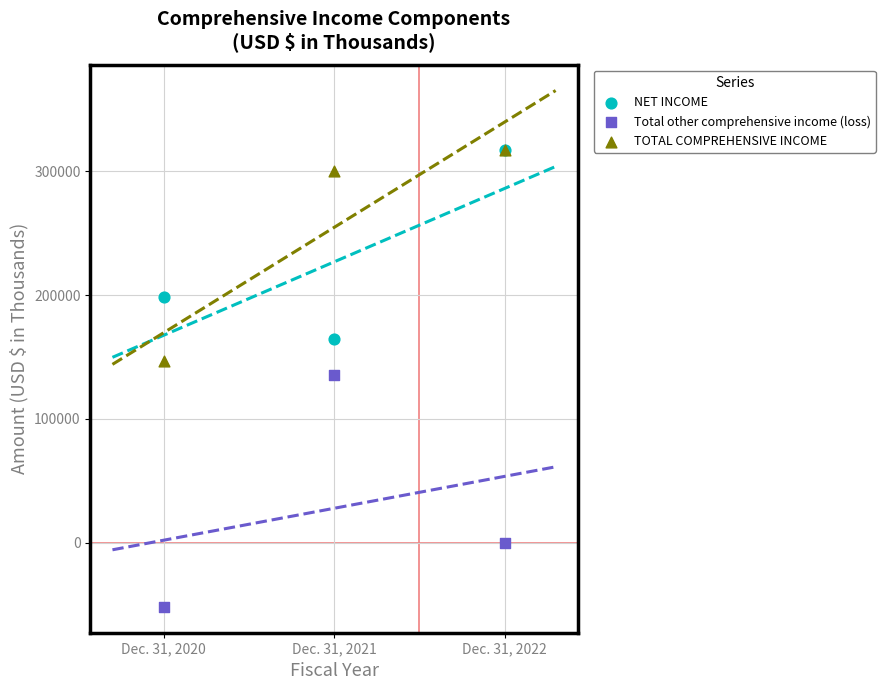

In the TOTAL COMPREHENSIVE INCOME series, what Y value is closest to 231960?

299887